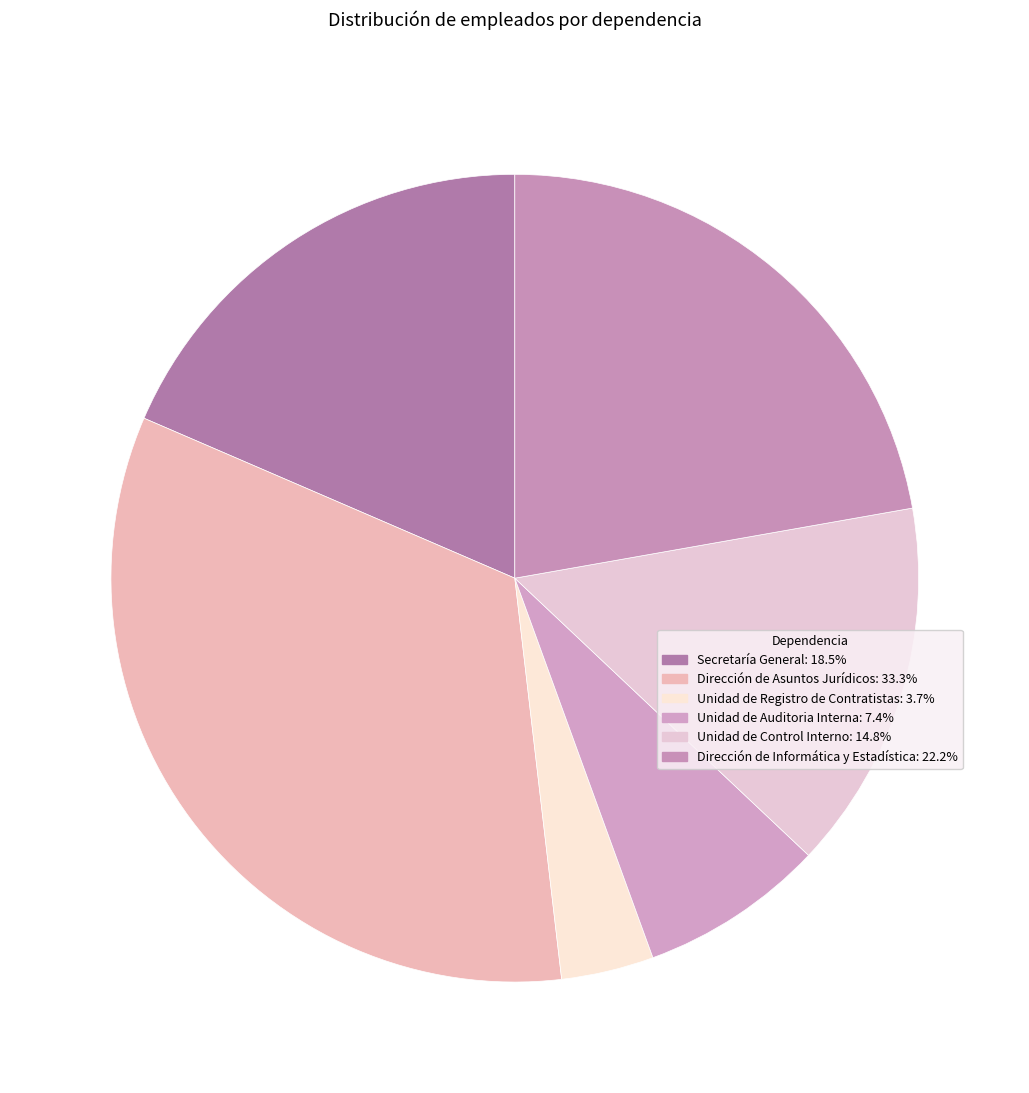

Does Dirección de Informática y Estadística represent more than half of the total?

No